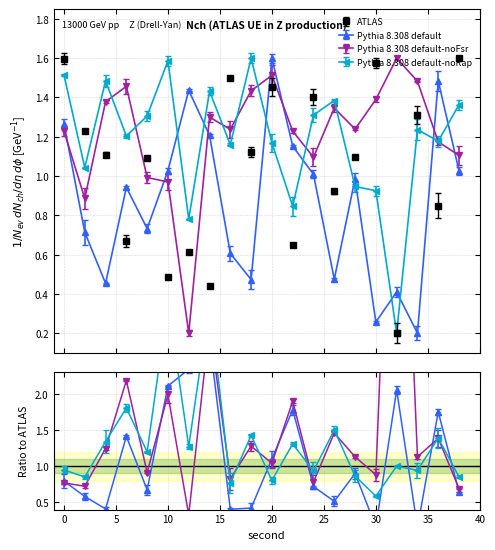

Where is Pythia 8.308 default-noRap nearest to the value 0?

32